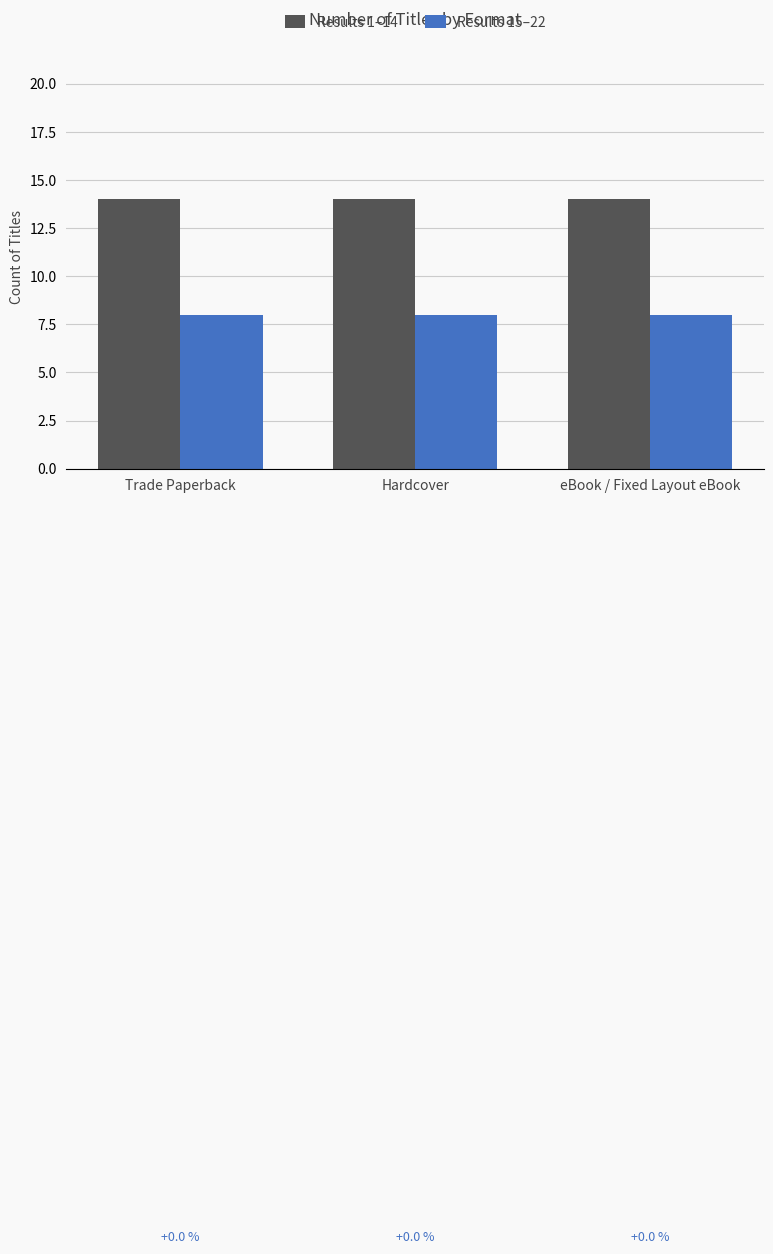

What is the spread (max minus min) of values at Trade Paperback?

6